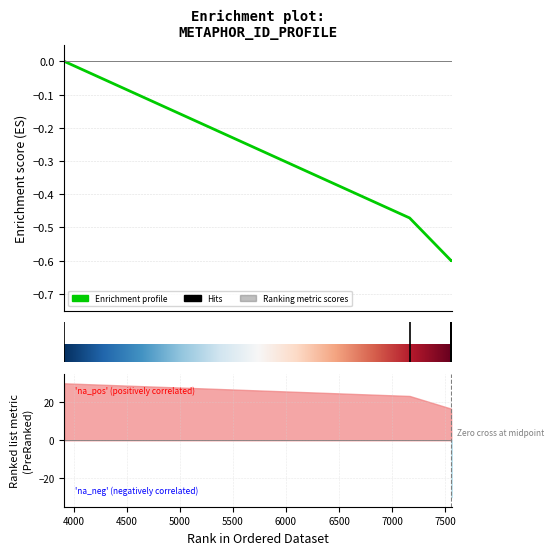

Reading left to right, extract all data points from this chart.

3910=-0.0	7166=-0.5	7557=-0.6	7558=-0.6	7559=-0.6	7559=-0.6	7560=-0.6	7561=-0.6	7562=-0.6	7563=-0.6